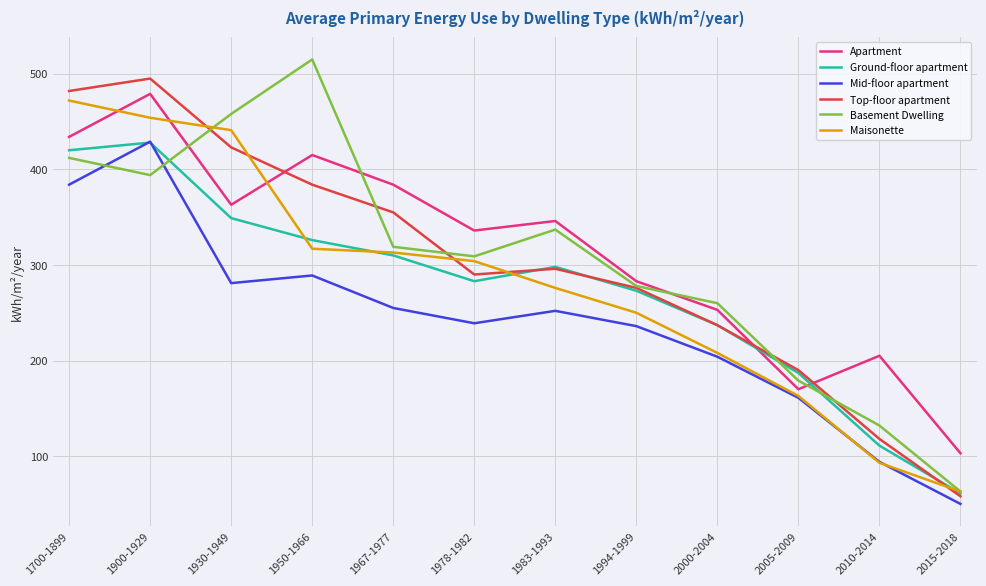

What is the total value across all series at 2000-2004?

1399